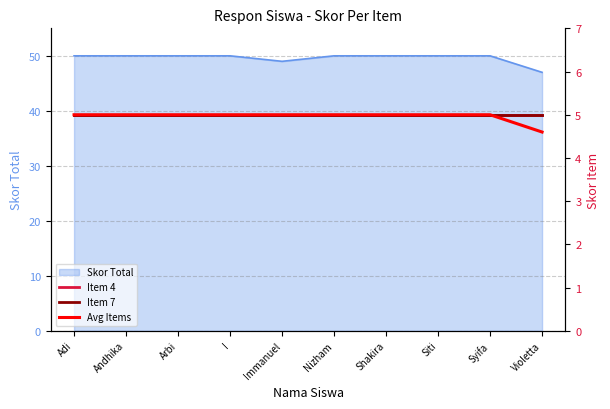

At which category is the sum across all series the highest?

Adi